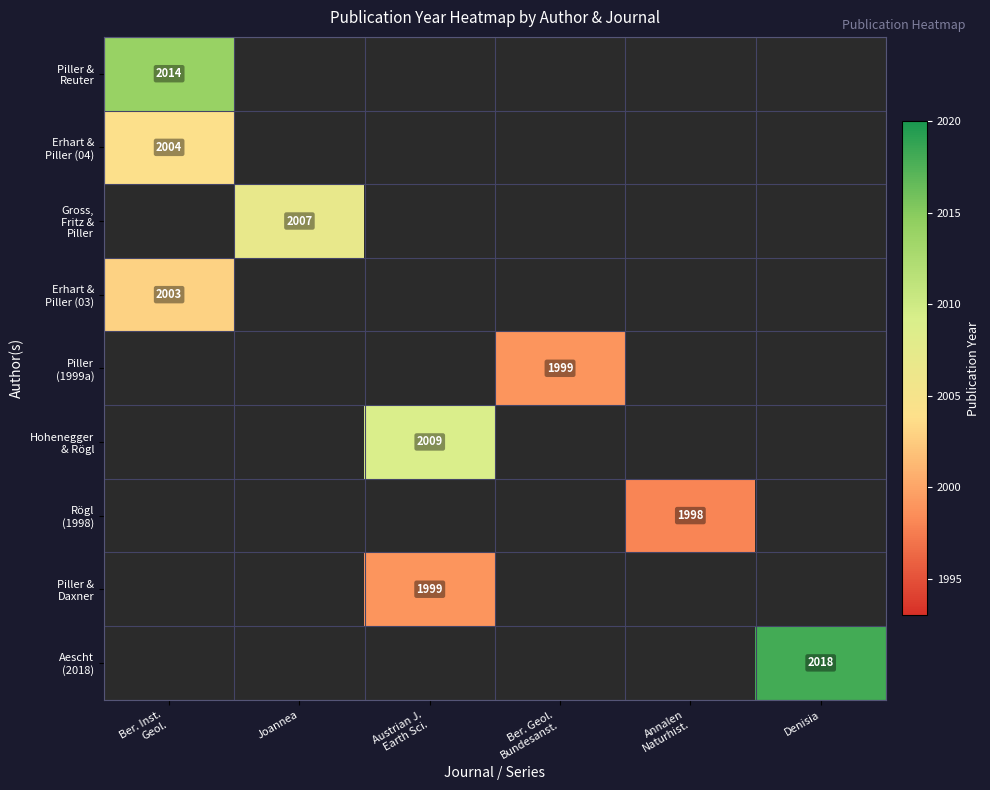

How many distinct data groups are displayed?

9